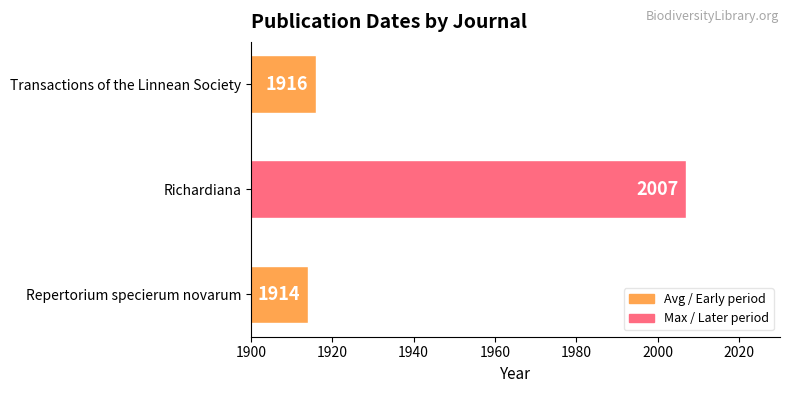

At which label is the value closest to 1960?

Transactions of the Linnean Society